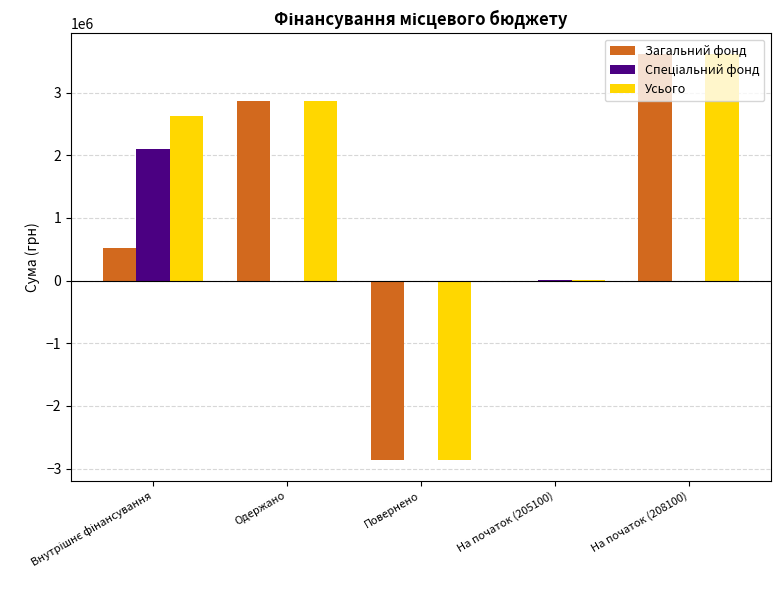

Which series has the largest total across all categories?

Усього